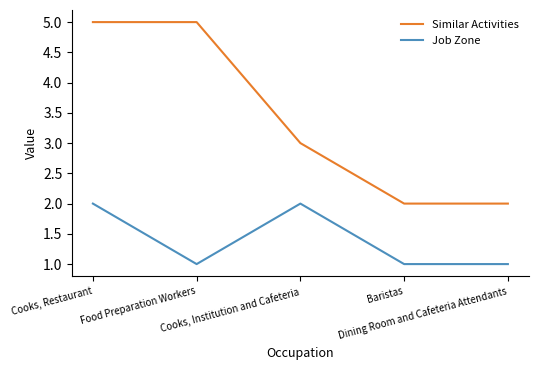

Which series has the widest spread of values?

Similar Activities